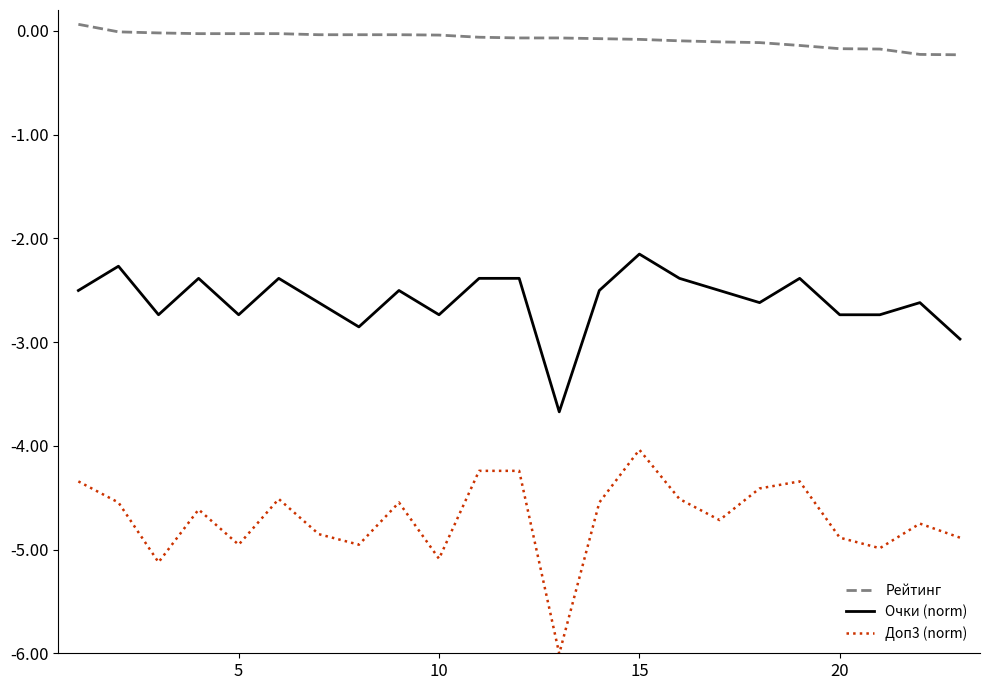

How many lines are shown in the chart?

3